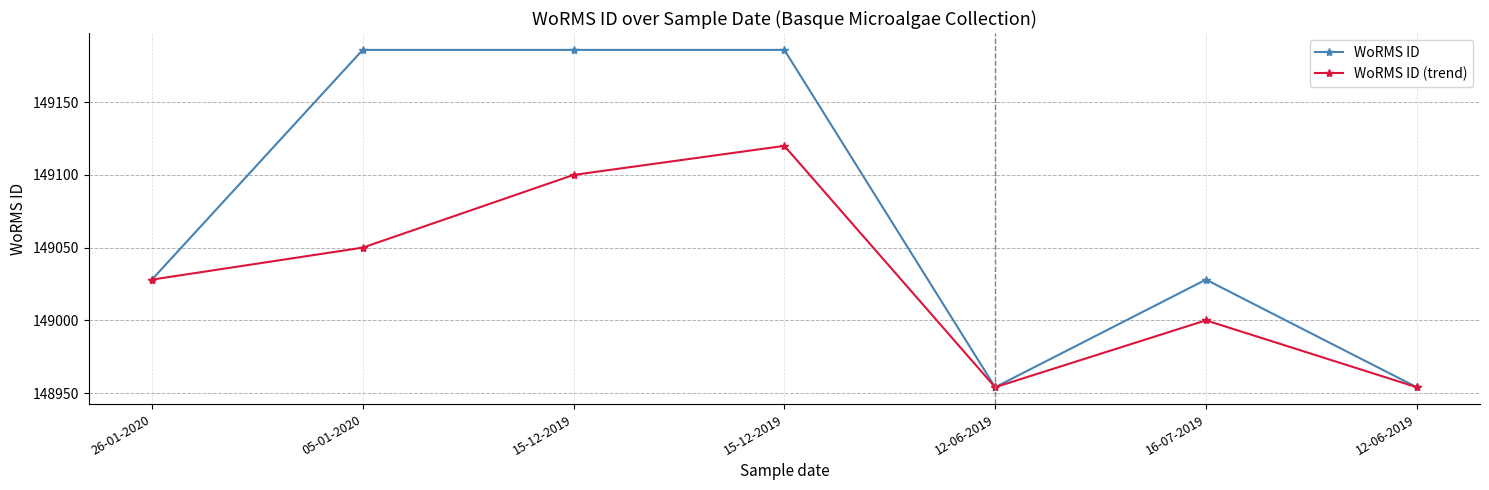

Is it true that WoRMS ID (trend) equals 149120 at 15-12-2019?

True